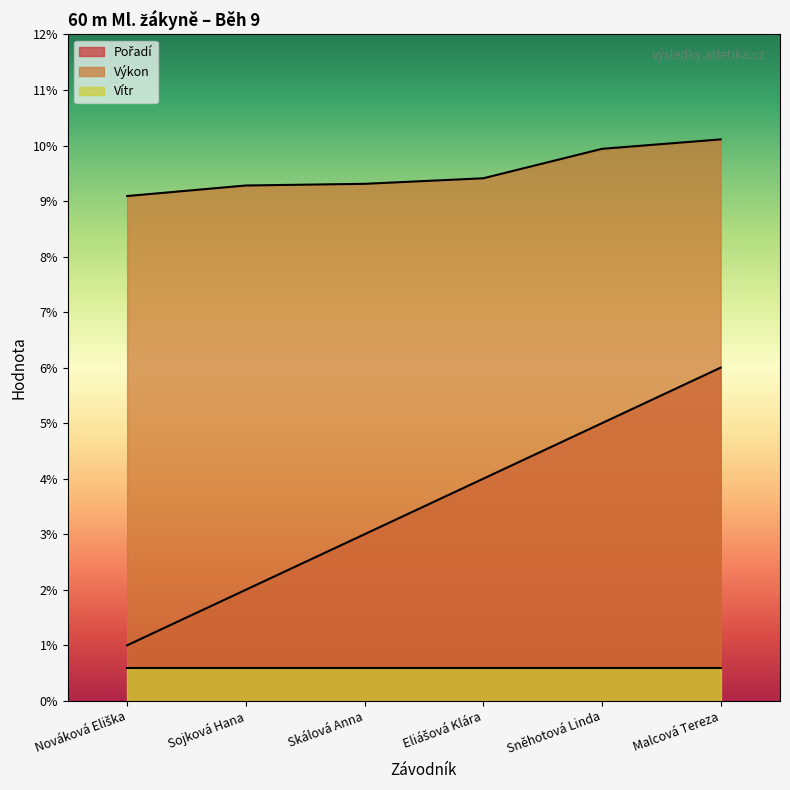

What is the difference between the highest and lowest values at Malcová Tereza?

9.5